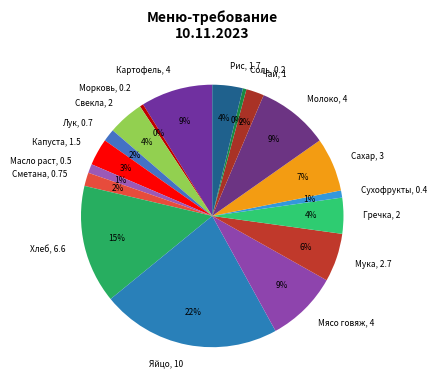

To the nearest percent, what portion does Рис represent?

4%